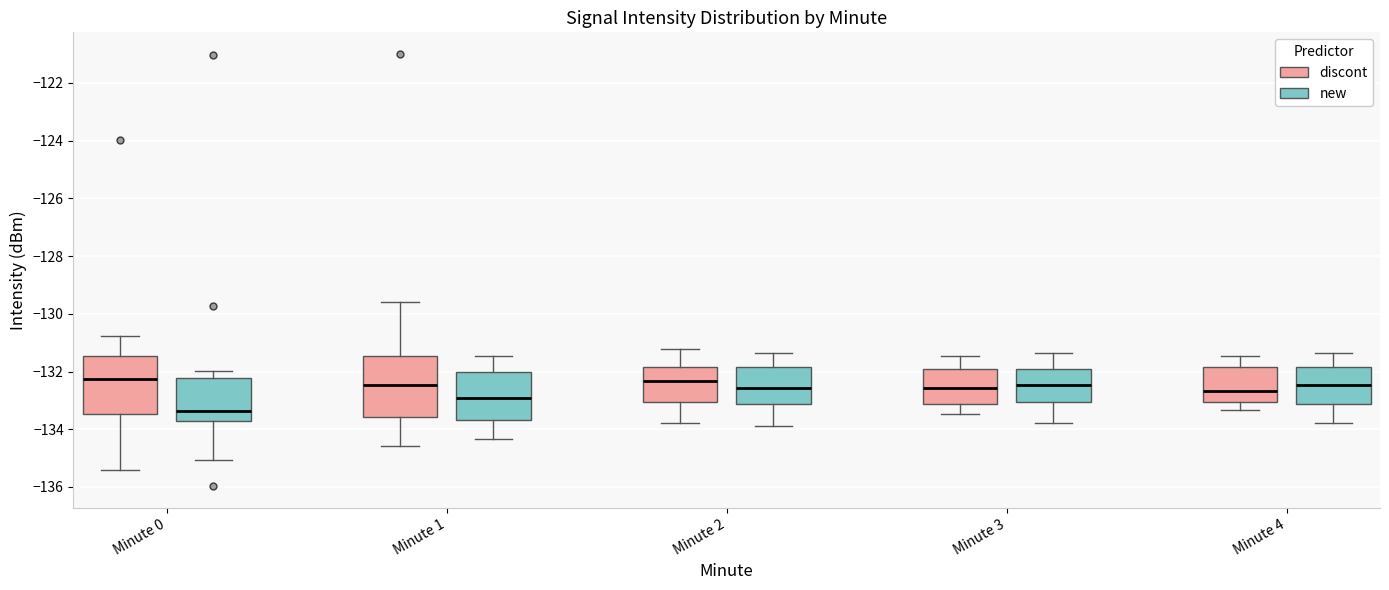

Which box has the lowest median line?

Minute 0 (new)